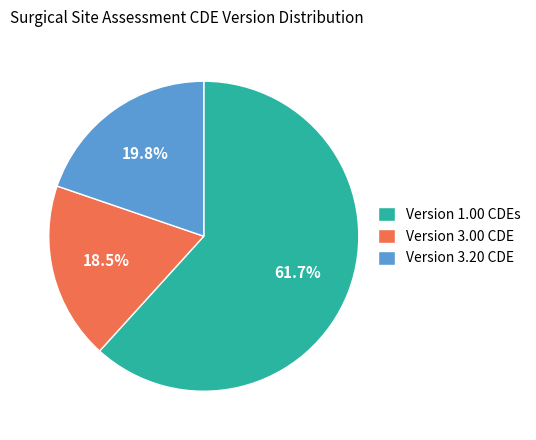

Which slice represents more than half of the pie?

Version 1.00 CDEs